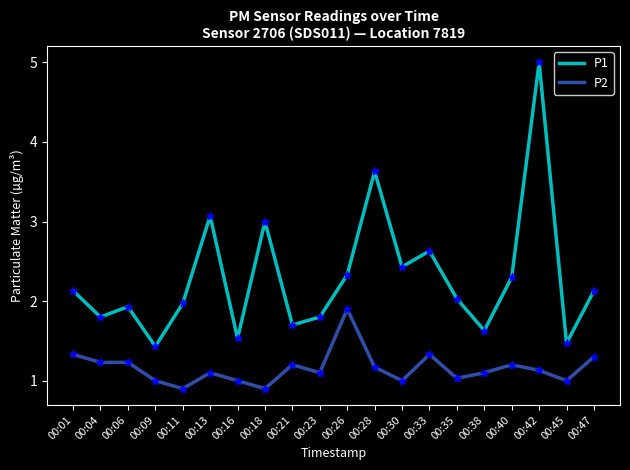

What are all the series names shown in the legend?

P1, P2